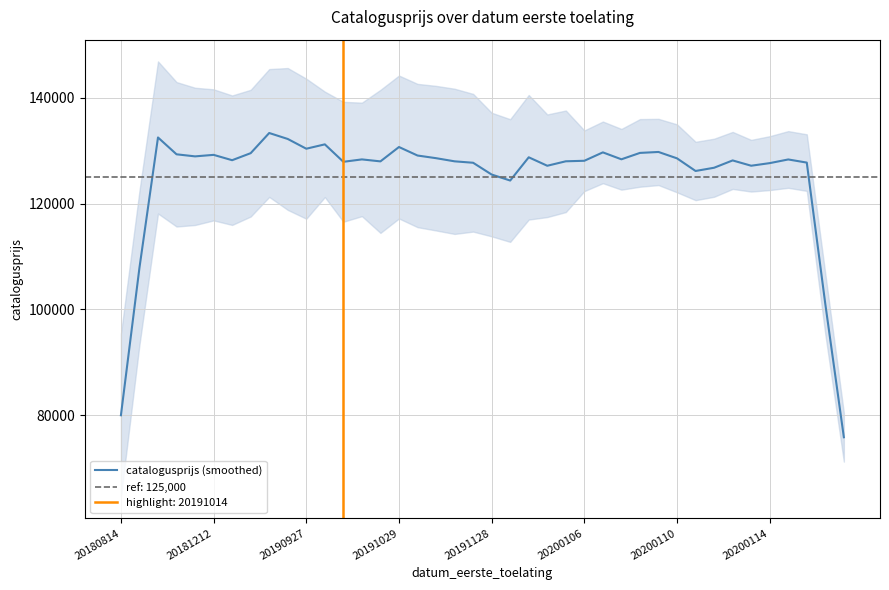

What is the highest value of the catalogusprijs (smoothed) series?

133310.4